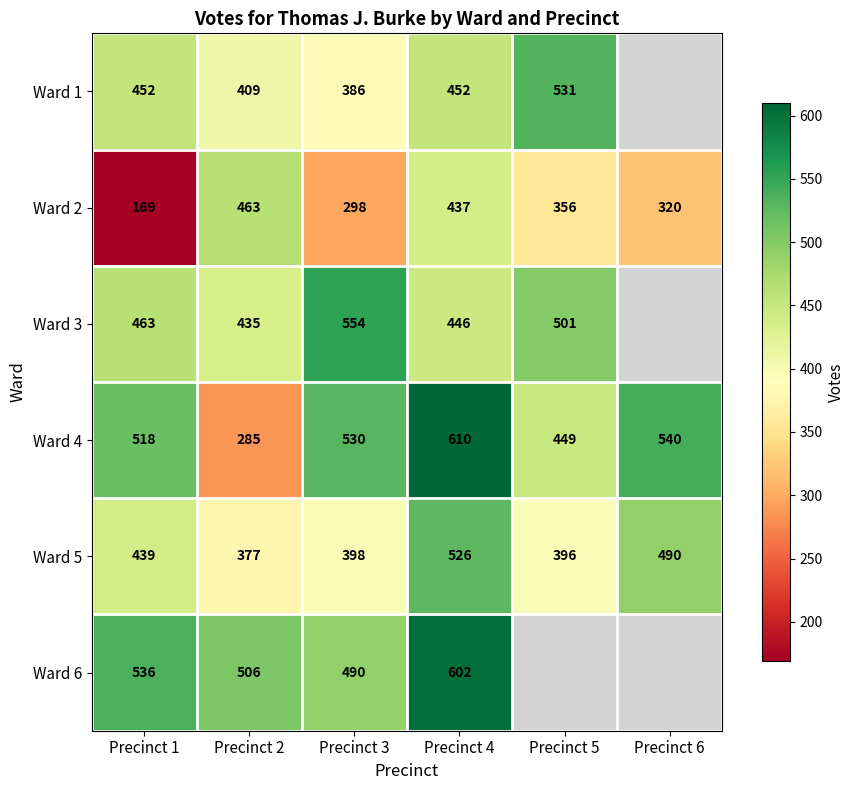

At which label does Ward 4 reach its peak?

Precinct 4